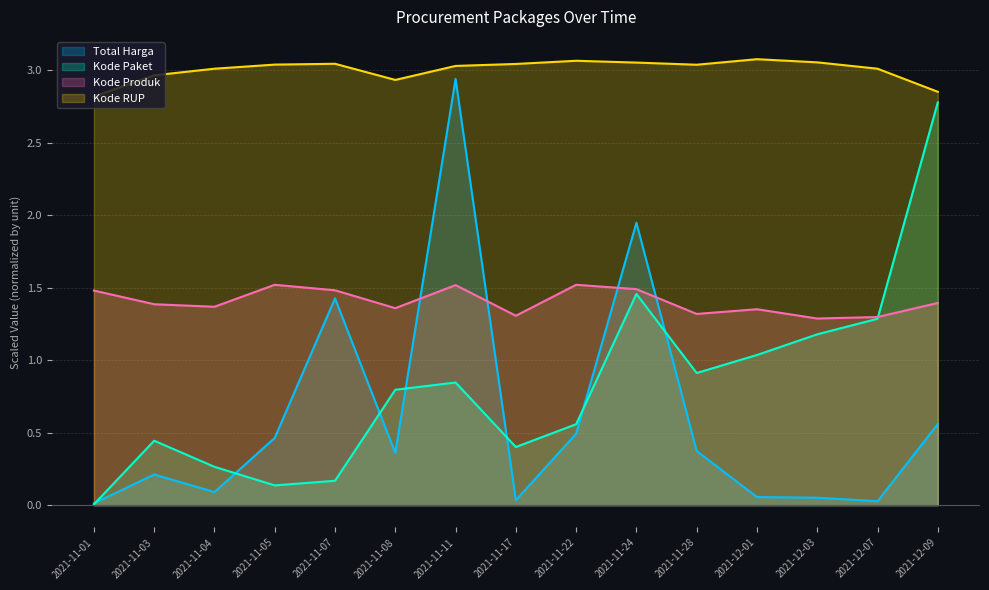

What is the difference between the Kode Produk values at 2021-12-01 and 2021-11-01?

0.1